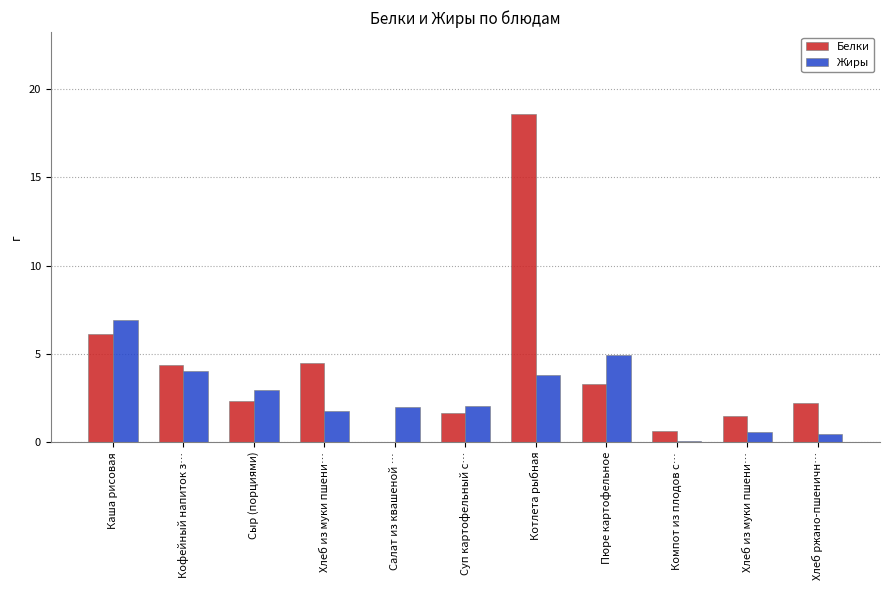

Count the number of categories in the chart.

11